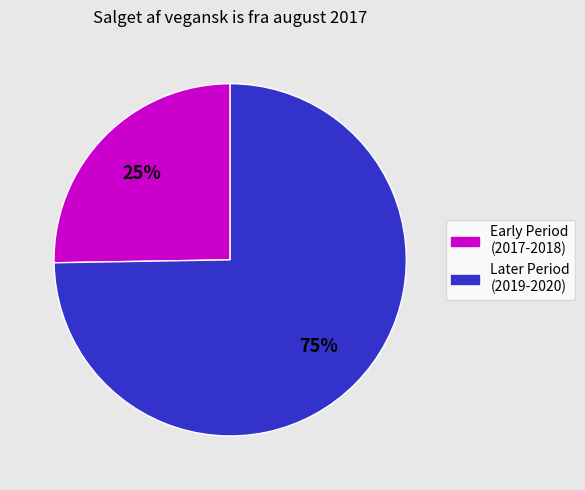

To the nearest percent, what is the average slice percentage?

50%